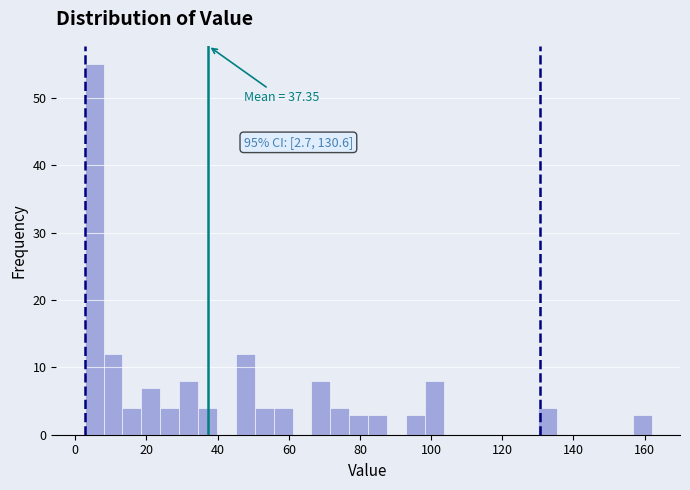

Around what value on the x-axis is the tallest bar? Give the approximate position of its centre, as read against the axis.

6